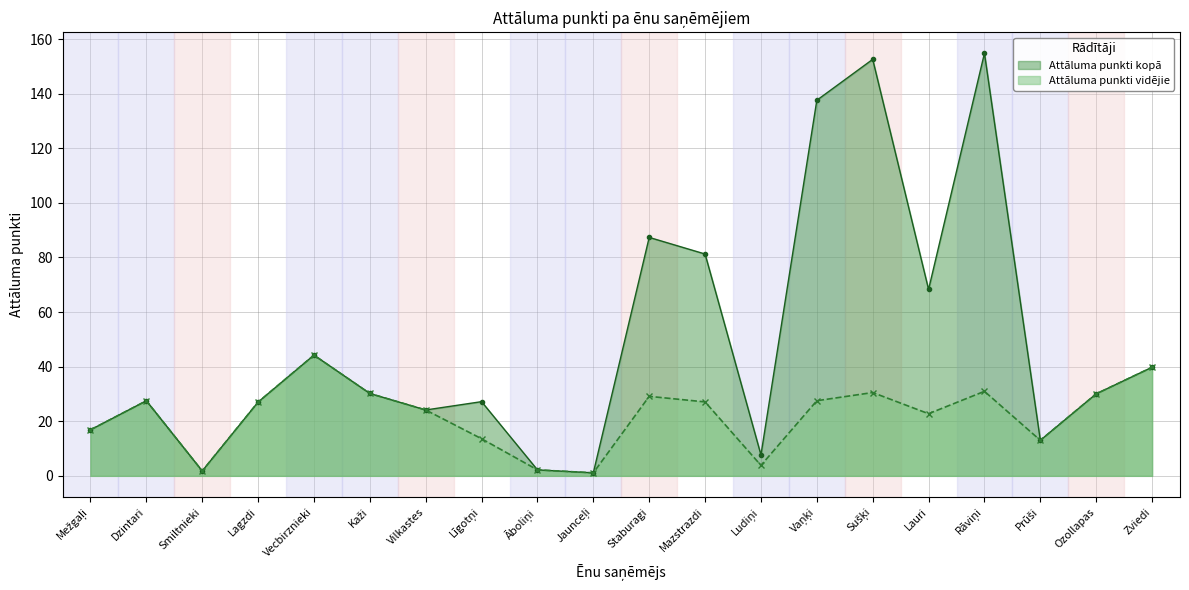

Between Āboliņi and Ludiņi, which is larger?

Ludiņi